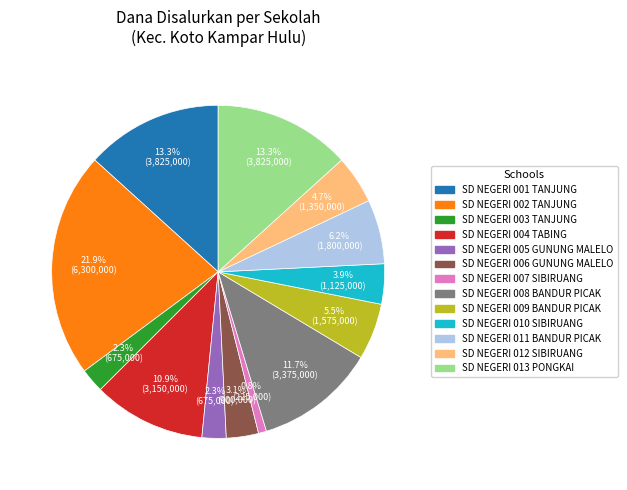

Count the number of slices in the pie.

13